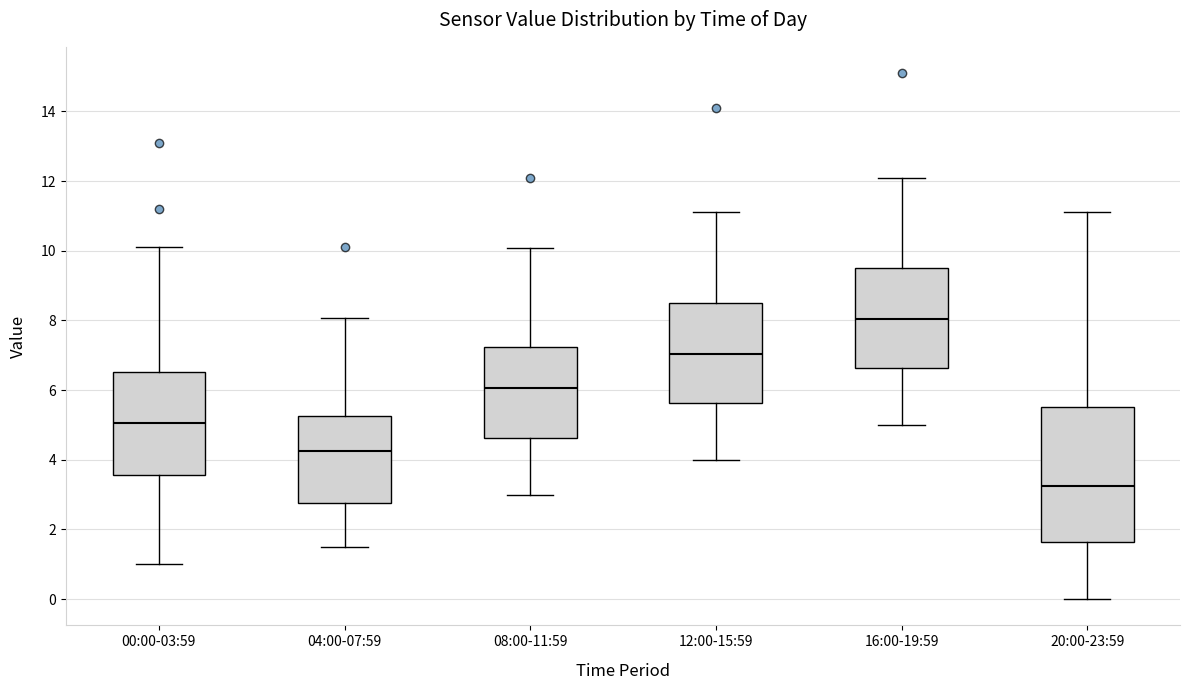

Where does the upper whisker of the box for 04:00-07:59 end on the y-axis? The values are not printed on the chart, so give them approximately, as read against the axis.

8.0